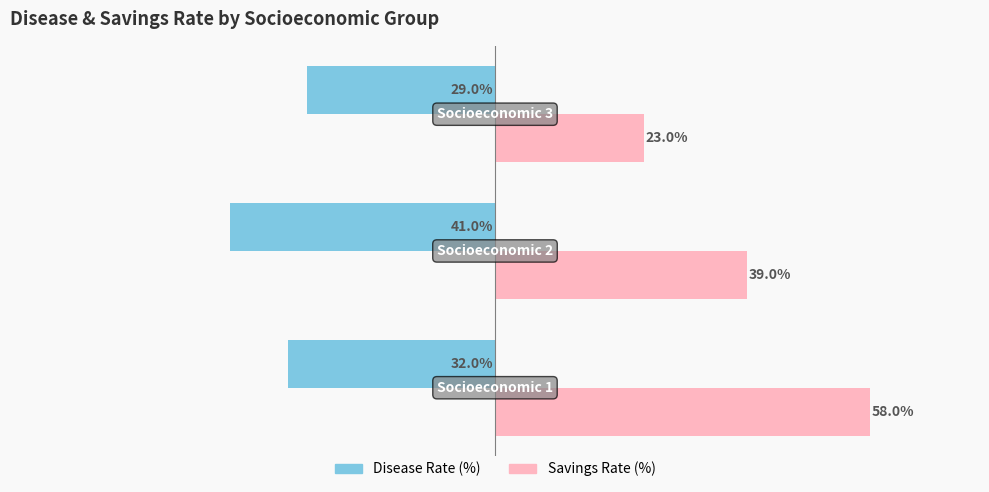

Which series has the largest range (max minus min)?

Savings Rate (%)